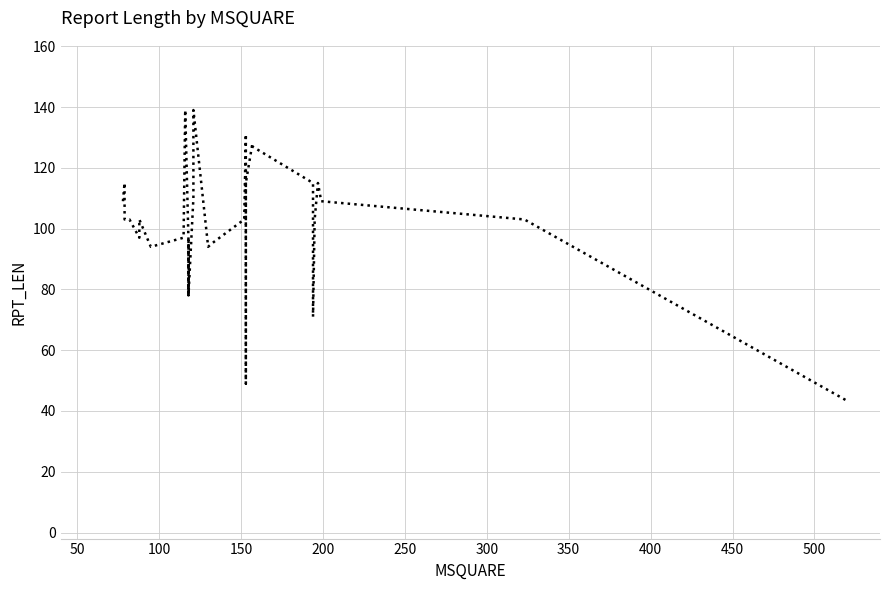

What is the average value?

99